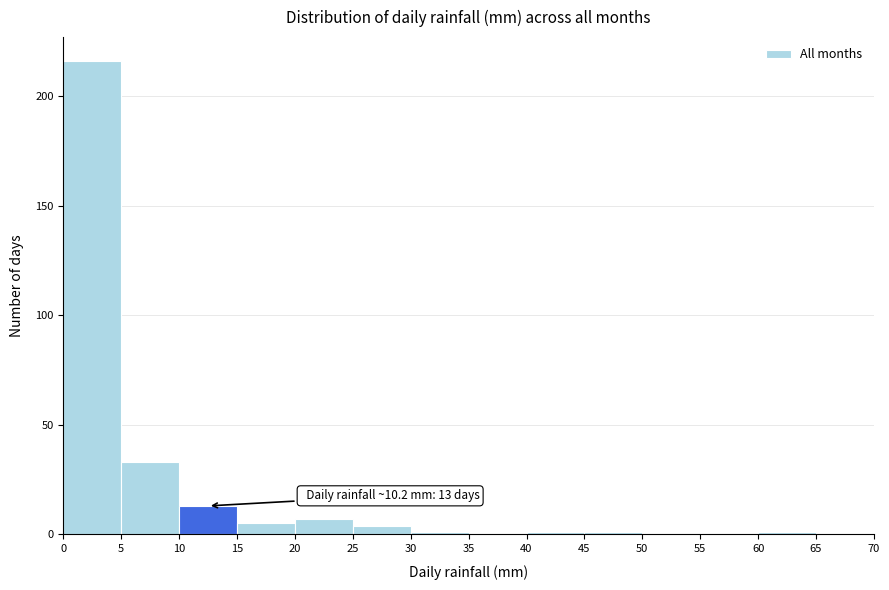

Over which range of the x-axis is the bar tallest?

0 to 5